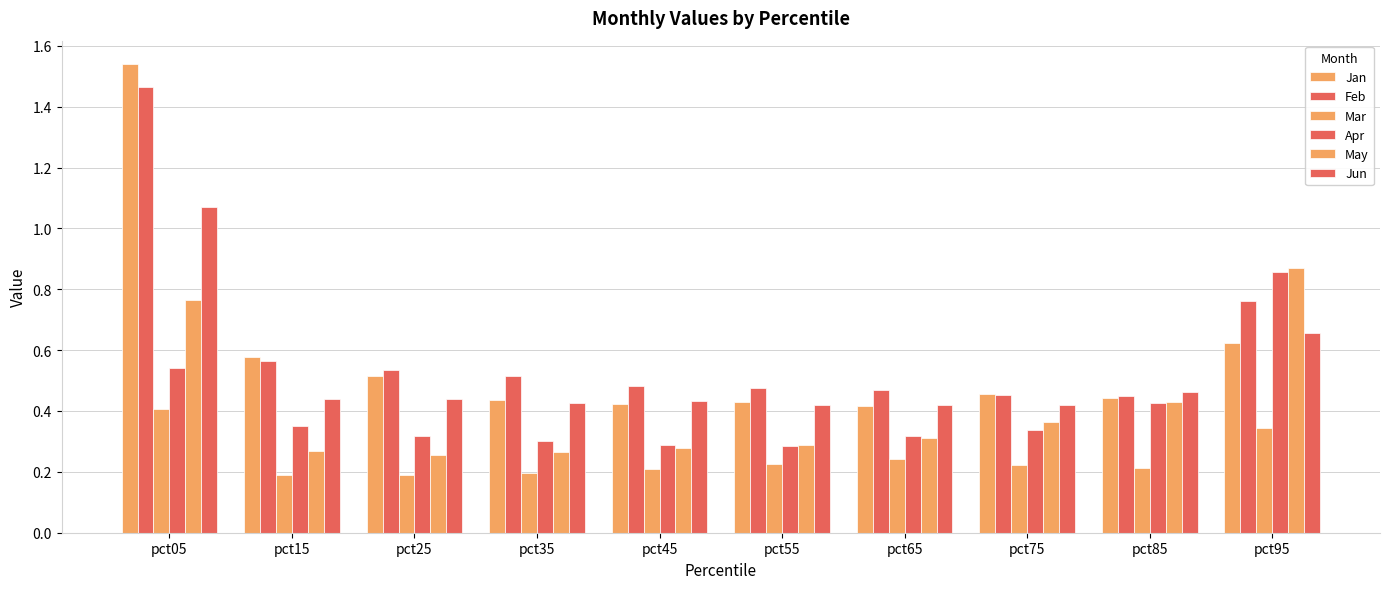

How many bars are there in each group?

6